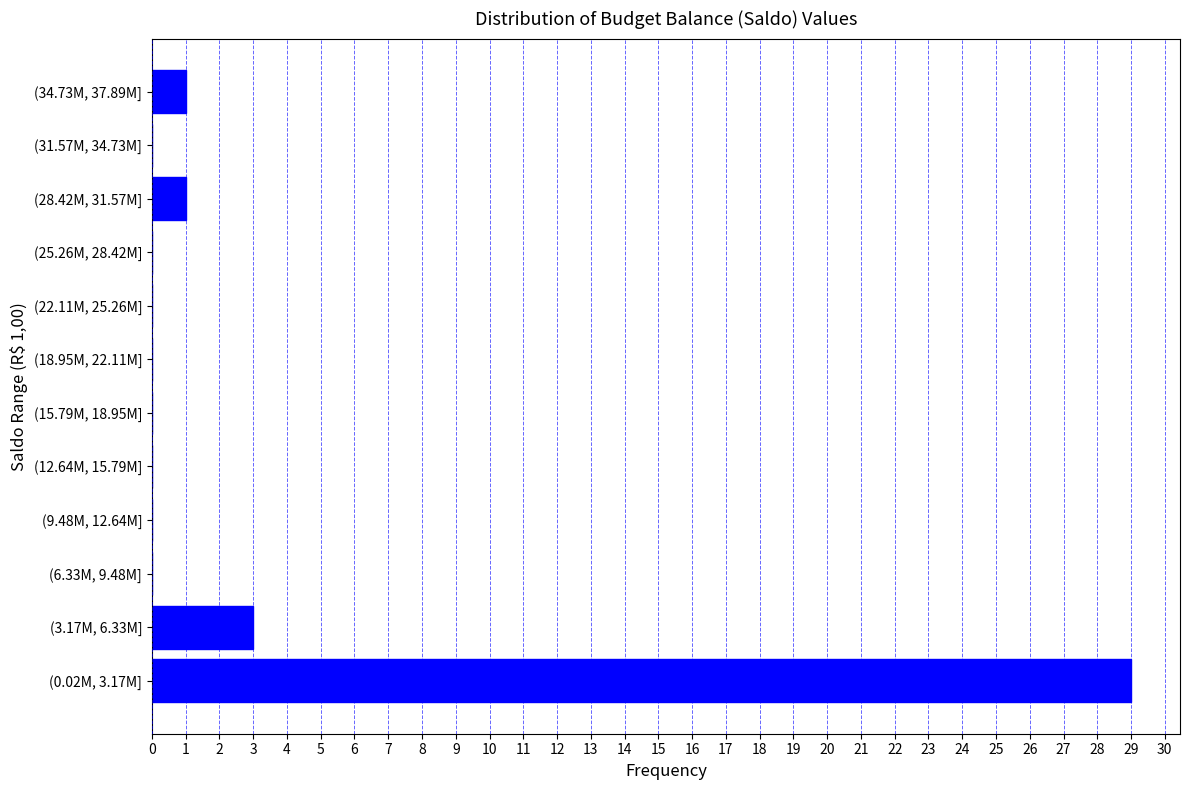

Reading bottom to top, transcribe all the data shown in this chart.

(0.02M, 3.17M]=29	(3.17M, 6.33M]=3	(6.33M, 9.48M]=0	(9.48M, 12.64M]=0	(12.64M, 15.79M]=0	(15.79M, 18.95M]=0	(18.95M, 22.11M]=0	(22.11M, 25.26M]=0	(25.26M, 28.42M]=0	(28.42M, 31.57M]=1	(31.57M, 34.73M]=0	(34.73M, 37.89M]=1